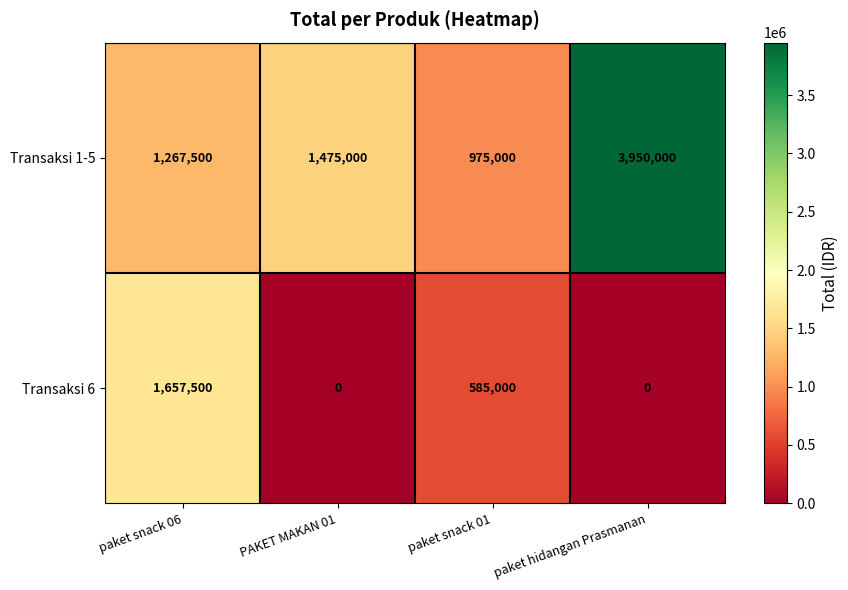

What is the spread (max minus min) of values at PAKET MAKAN 01?

1475000